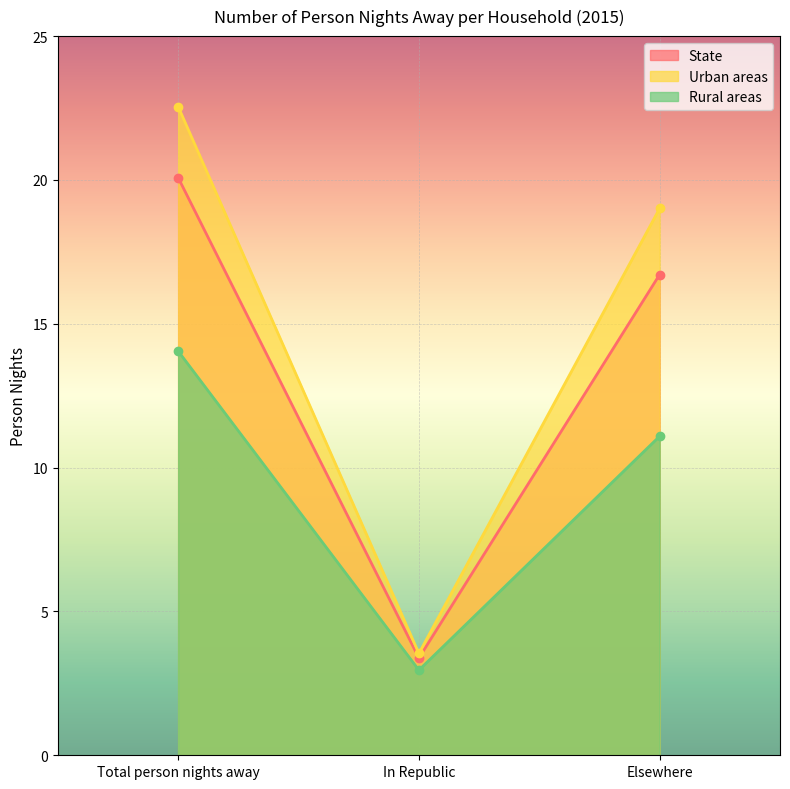

Which series changed the most between Total person nights away and Elsewhere?

Urban areas